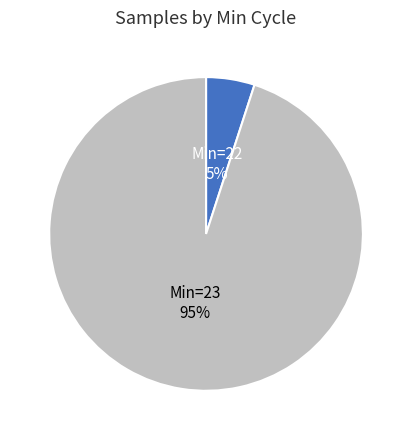

What percentage is the Min=22 slice, to the nearest percent?

5%